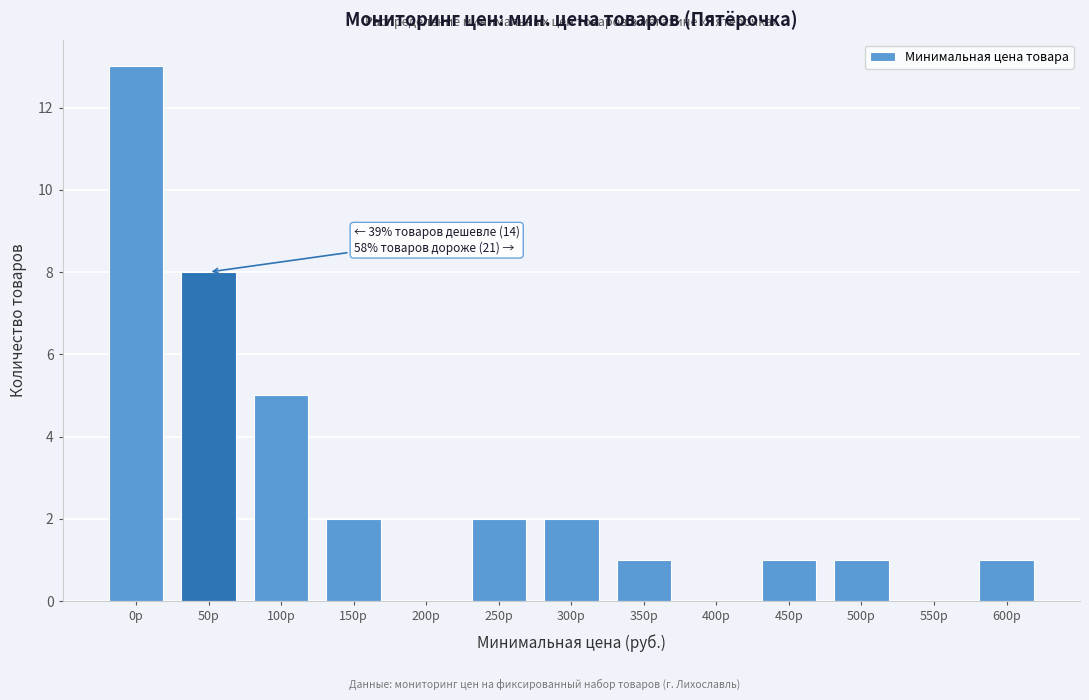

Reading left to right, transcribe all the data shown in this chart.

0р=13	50р=8	100р=5	150р=2	200р=0	250р=2	300р=2	350р=1	400р=0	450р=1	500р=1	550р=0	600р=1